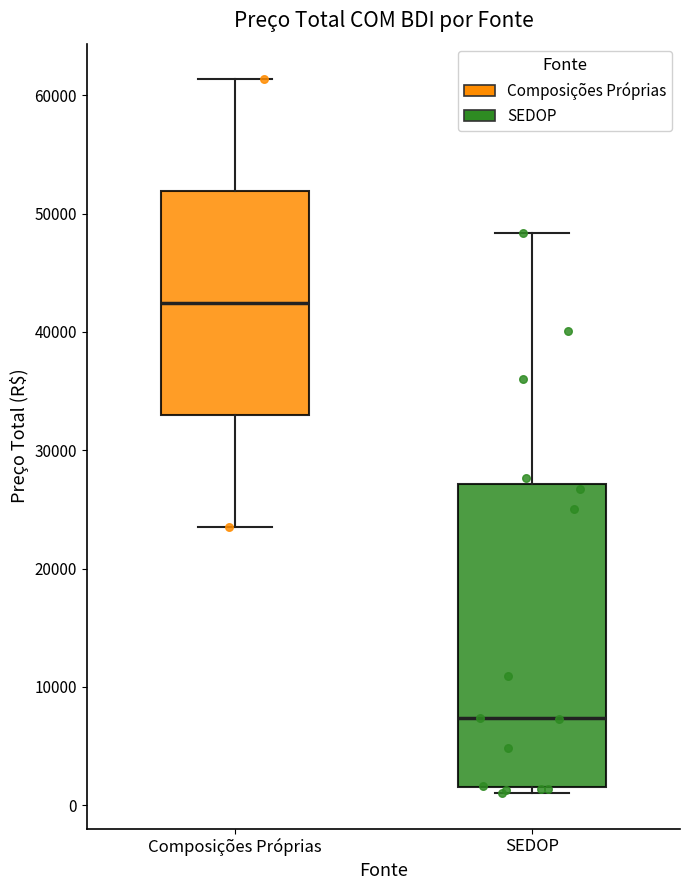

Where does the upper whisker of the box for SEDOP end on the y-axis? The values are not printed on the chart, so give them approximately, as read against the axis.

48000